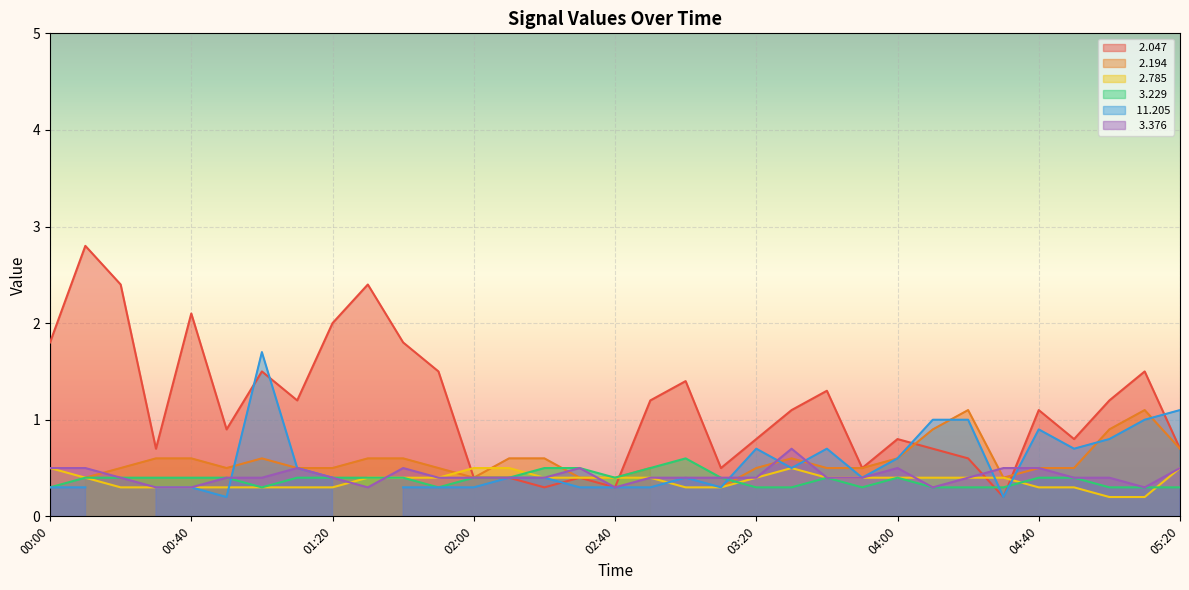

Count the number of categories in the chart.

33